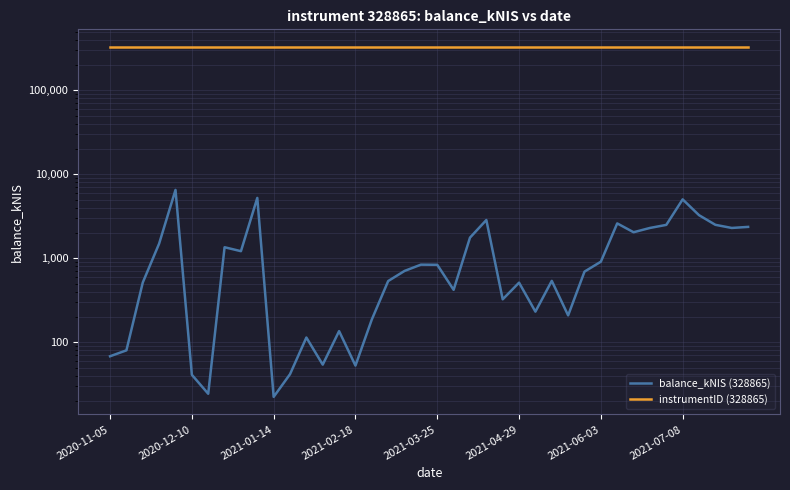

In balance_kNIS (328865), how many points are lower than both neighbors (excluding endpoints)?

11